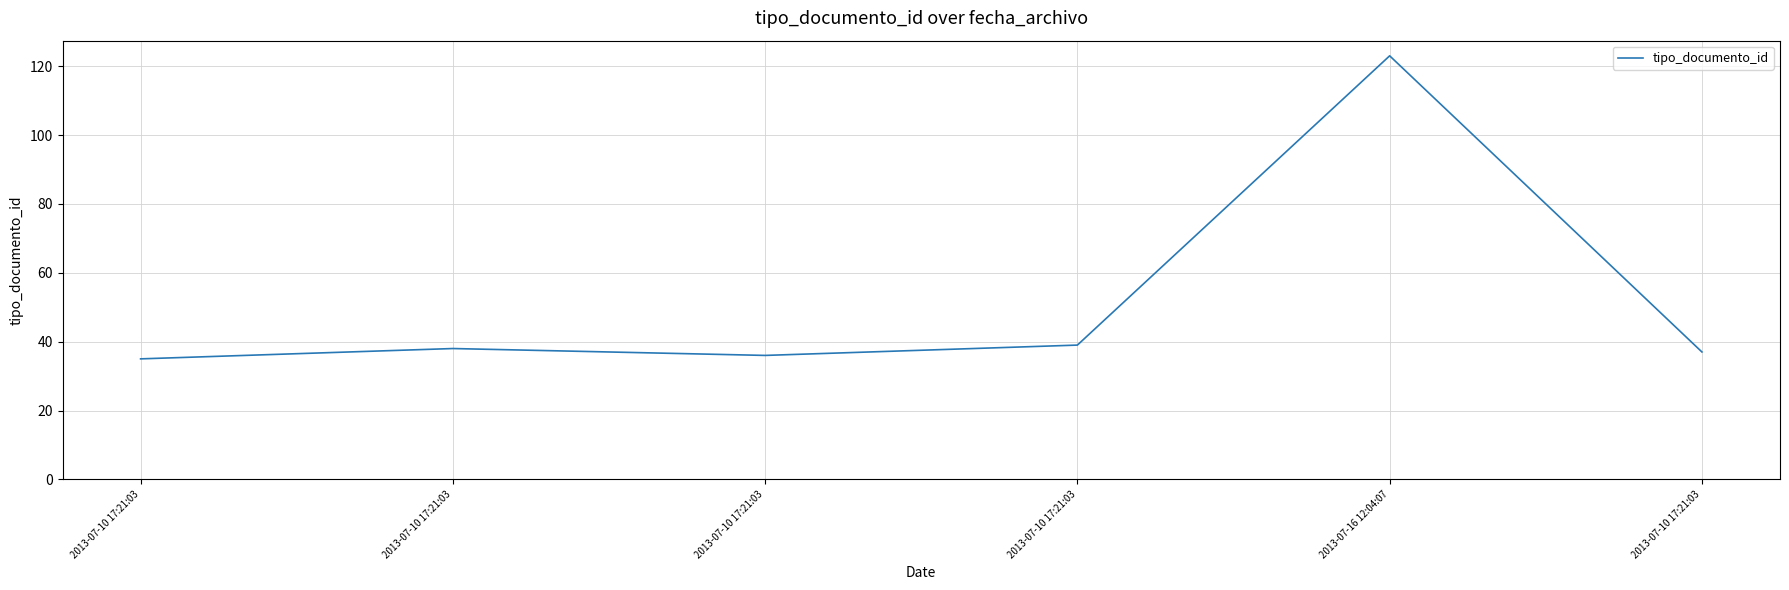

What is the change in value from 2013-07-10 17:21:03 to 2013-07-10 17:21:03?

-1